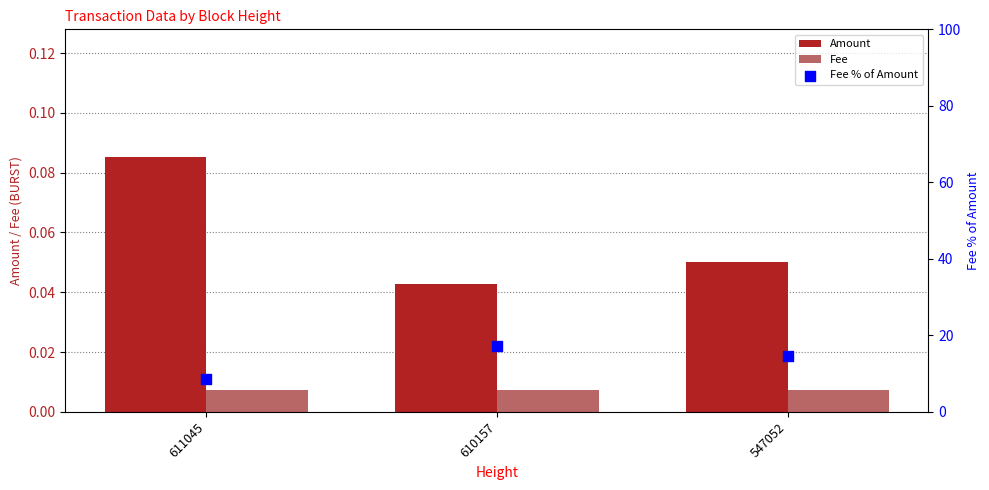

What is the total value across all series at 610157?

17.3